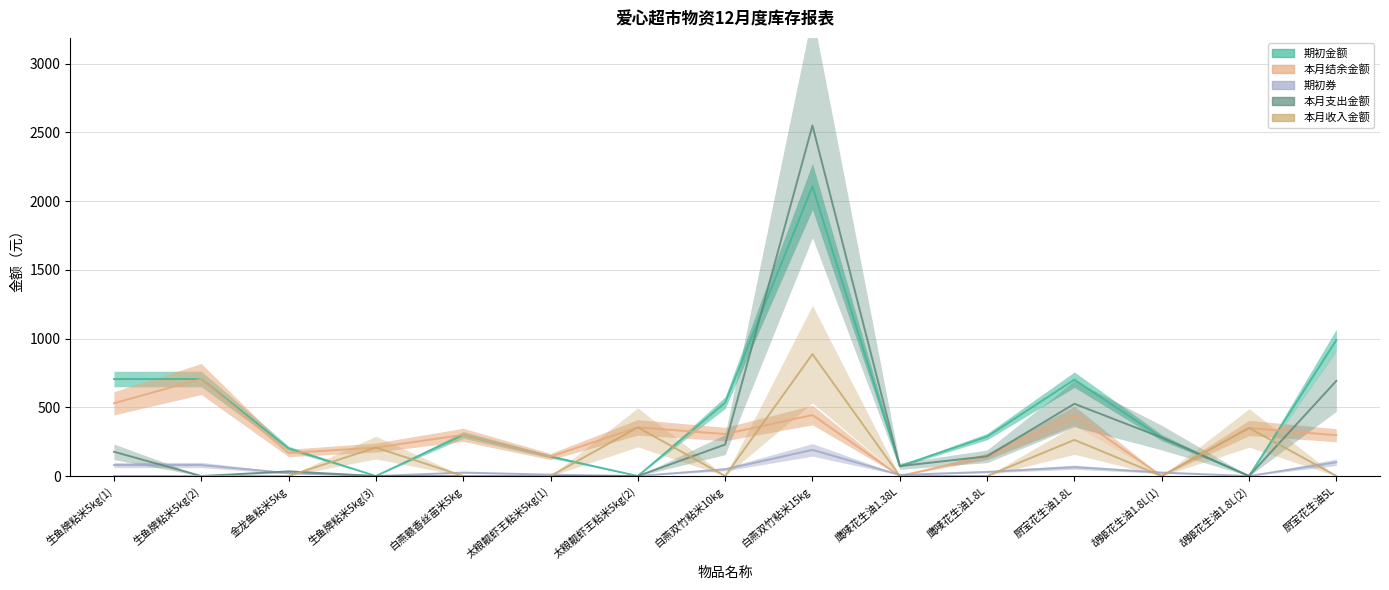

True or false: 本月收入金额 has a value of -532.1 at 鹰唛花生油1.8L.

False